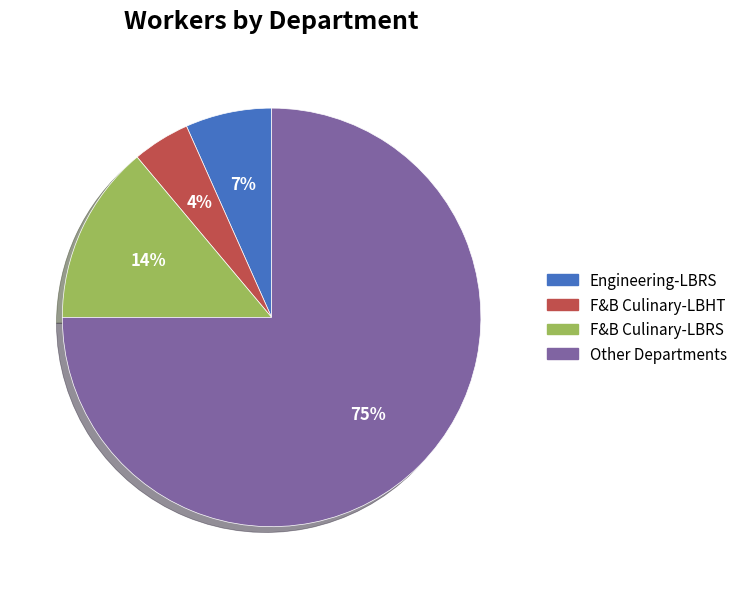

The F&B Culinary-LBHT slice represents 4% of the pie. True or false?

True